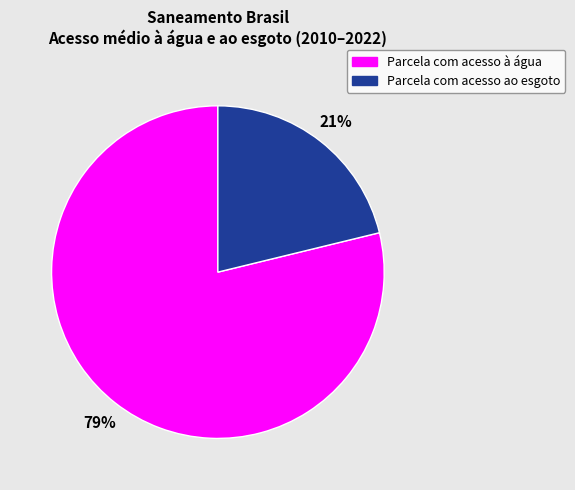

To the nearest percent, what is the difference between the largest and smallest slice percentages?

58%